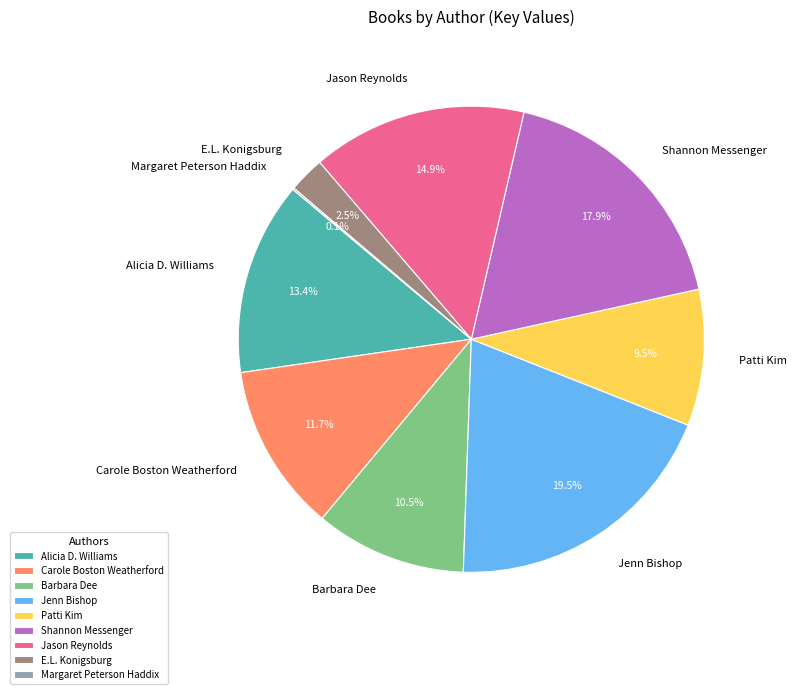

What is the ratio of the value at Jason Reynolds to the value at Alicia D. Williams?

1.1